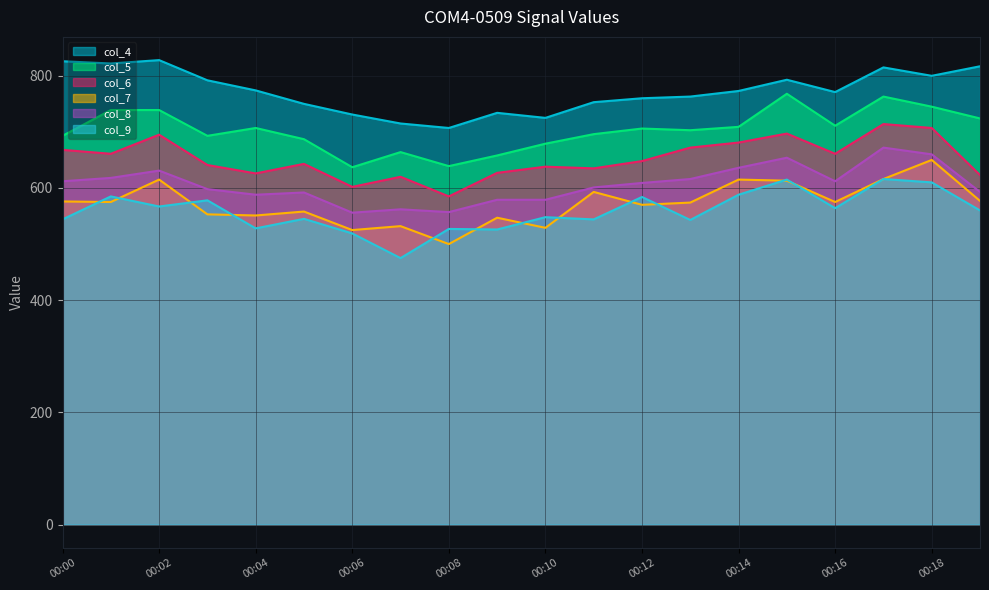

What is the total value across all series at 00:13?

3871